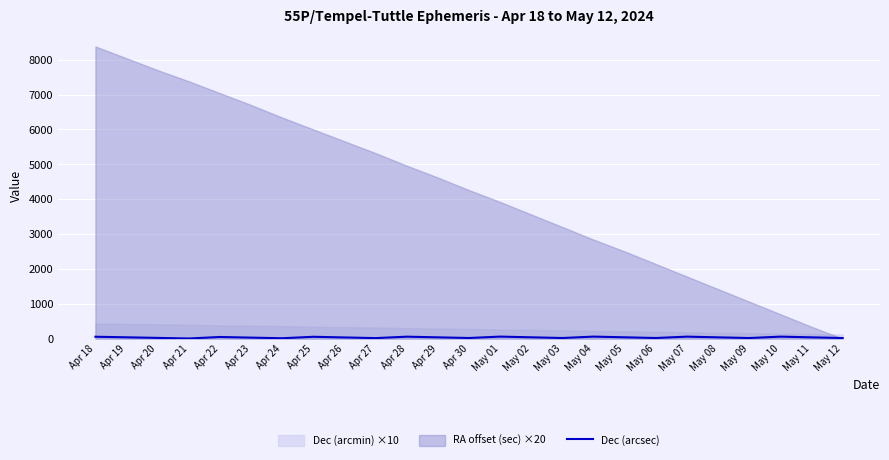

What is the change in value from Apr 26 to May 09?

-17